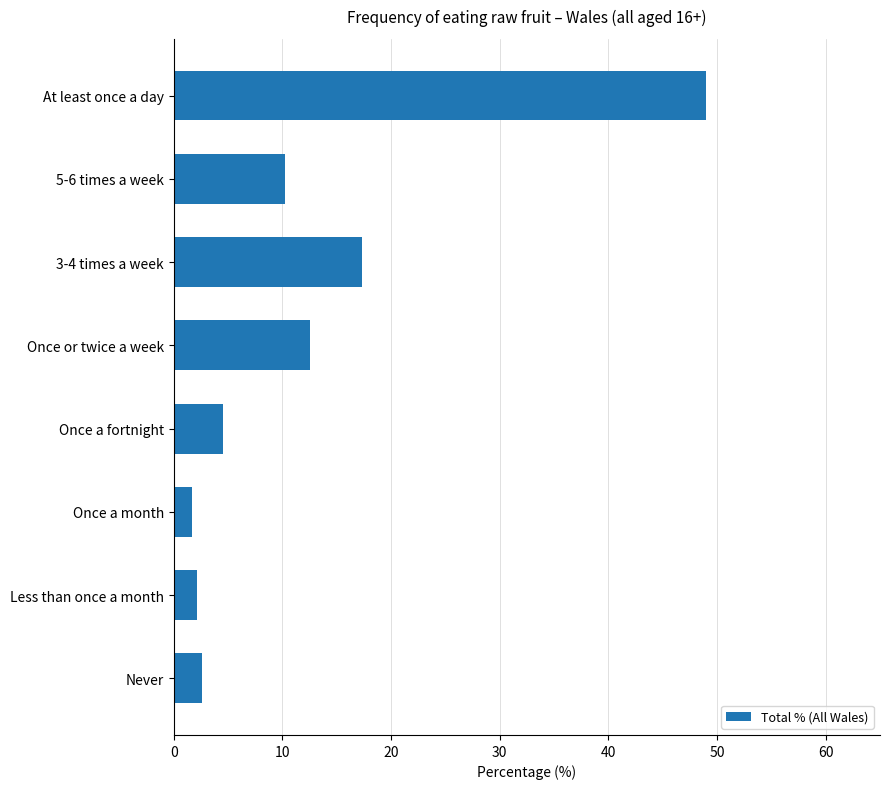

Are the bars grouped side by side (vs. stacked)?

No